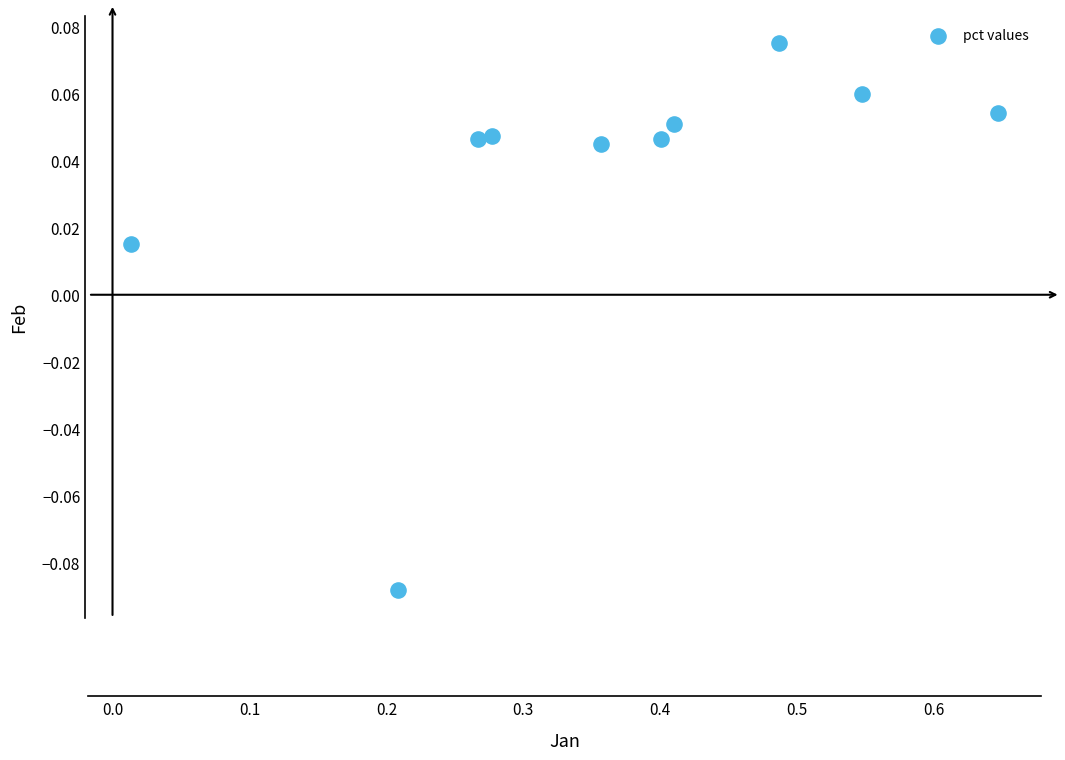

What is the average X value?

0.4